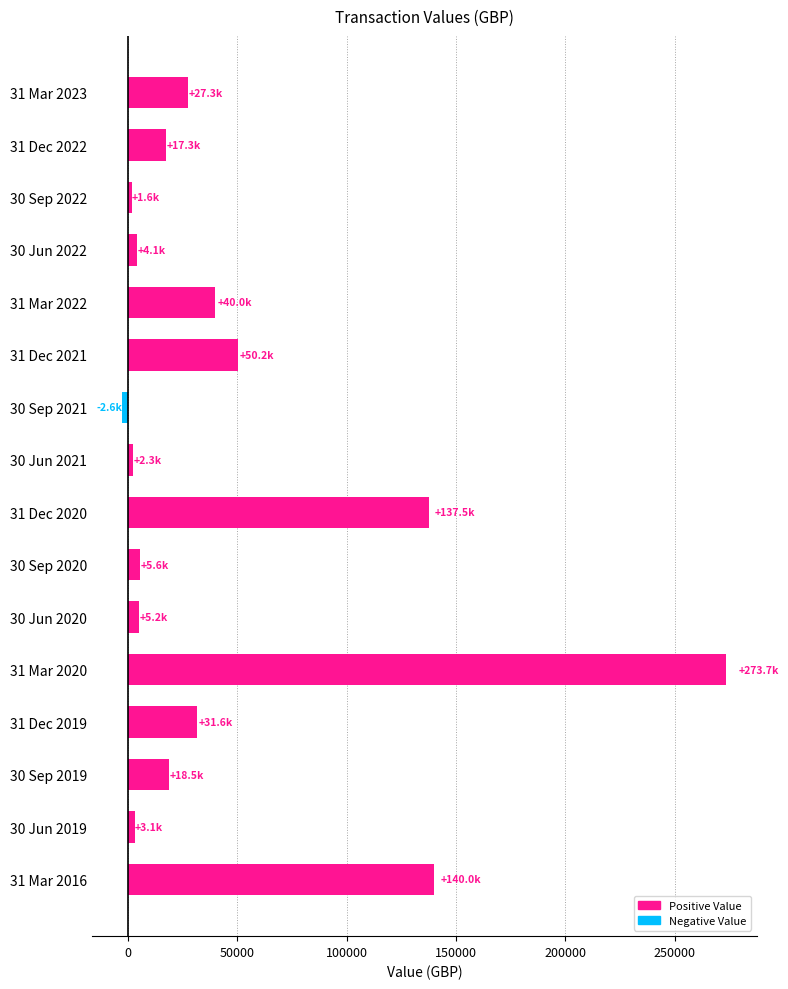

Which has a higher value, 31 Mar 2016 or 31 Dec 2021?

31 Mar 2016